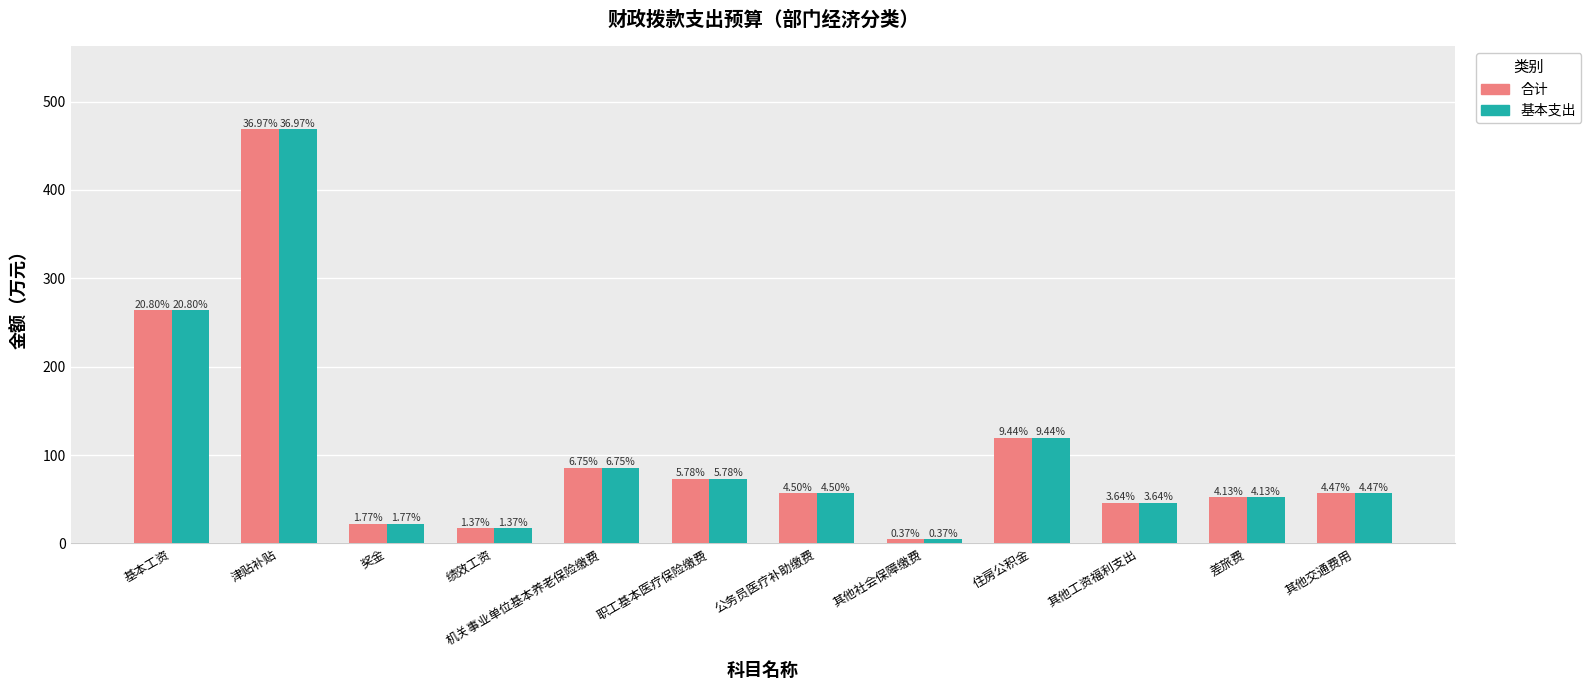

Are the bars grouped side by side (vs. stacked)?

Yes